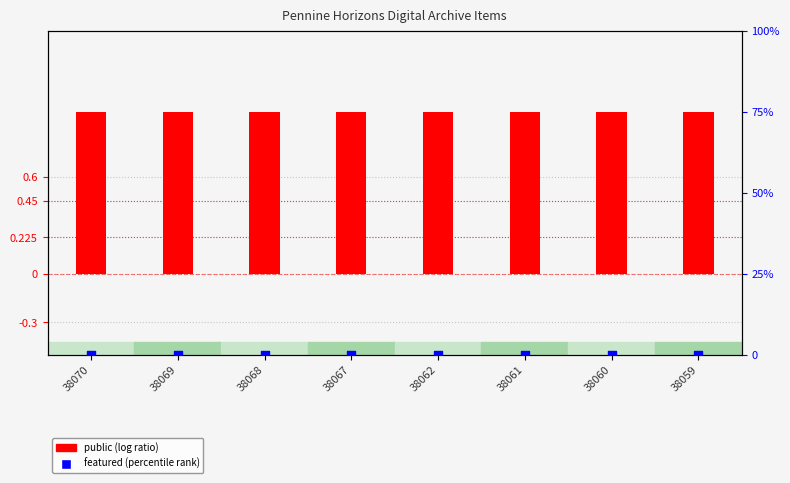

Is the value of featured at 38060 greater than the value of public at 38059?

No